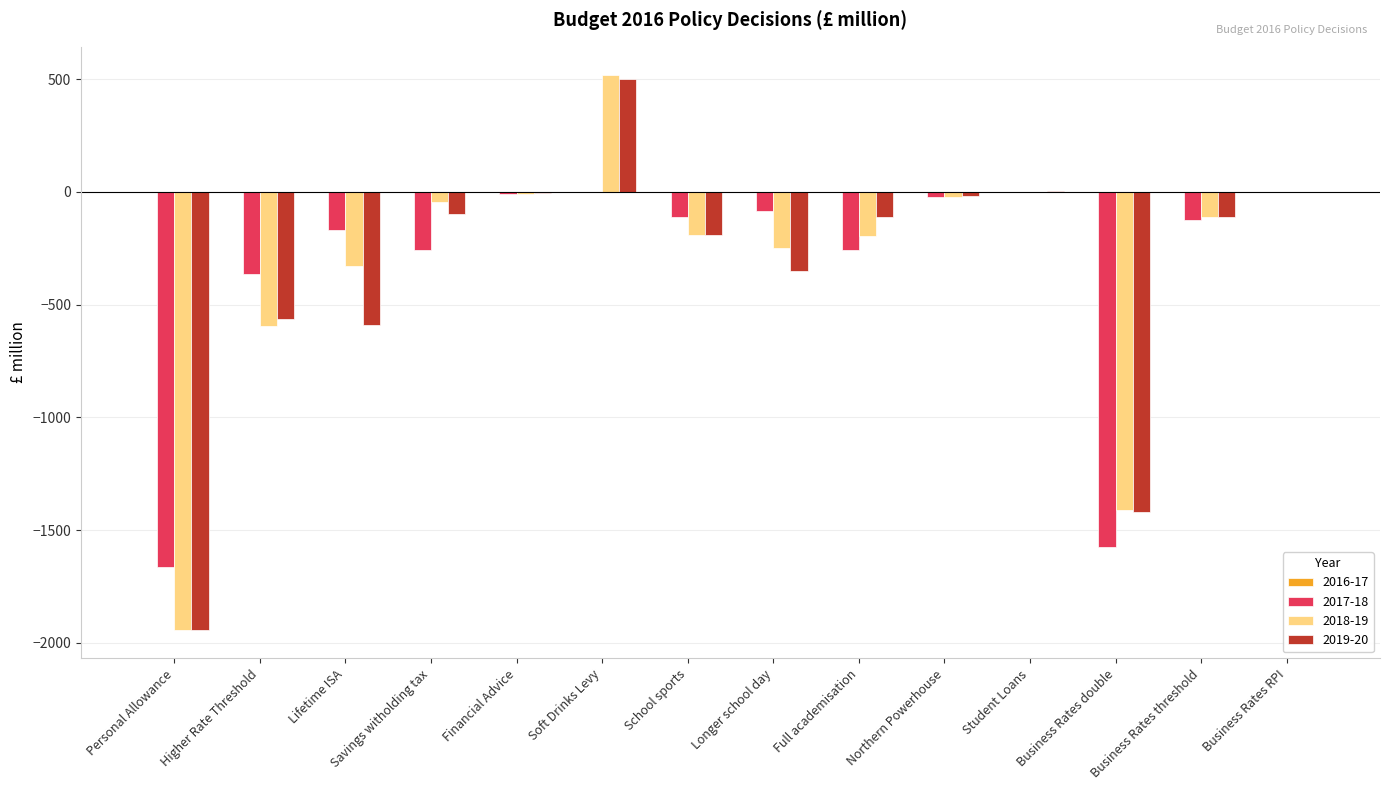

Read the 2017-18 value at Longer school day, to the nearest 50.

-100